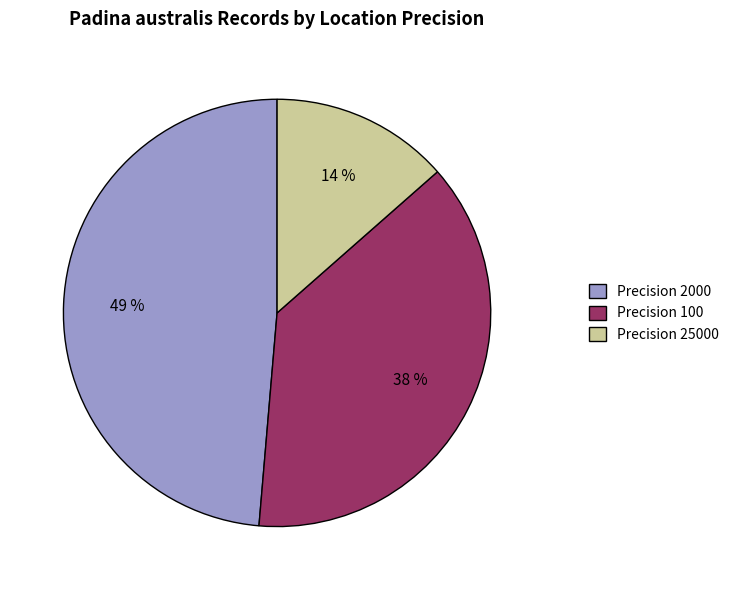

How many segments does this pie chart have?

3